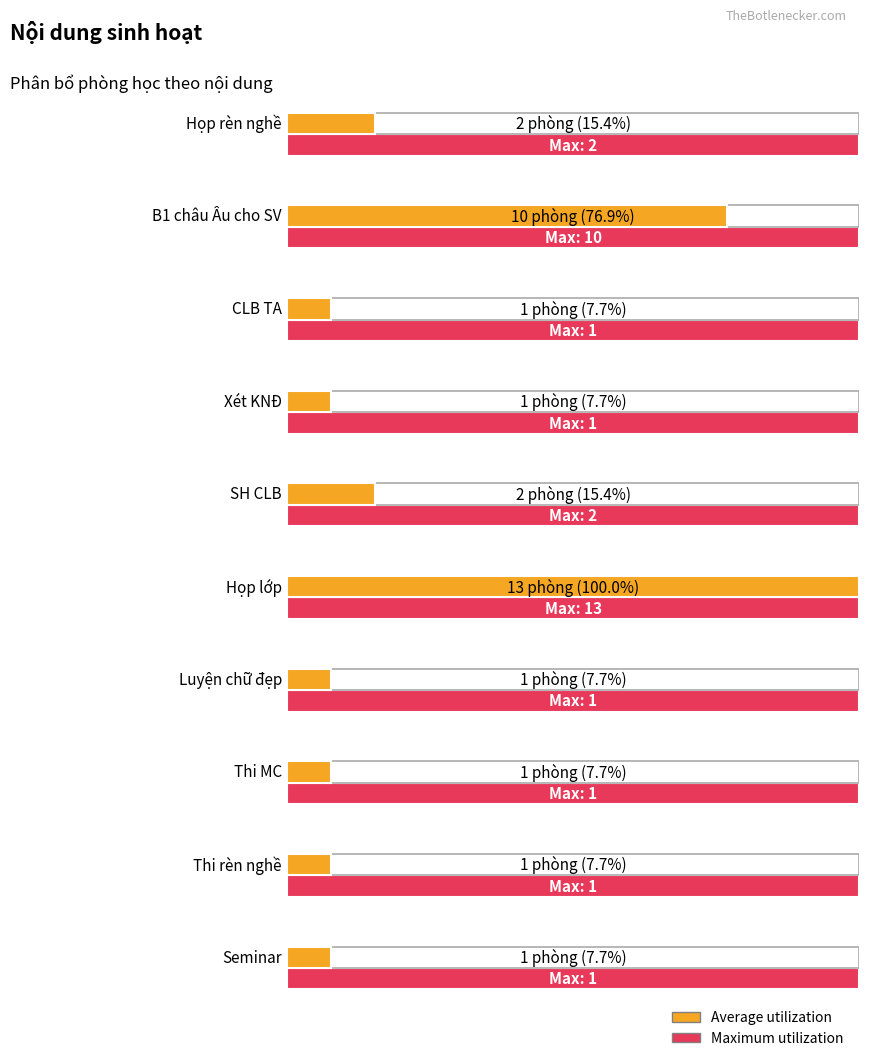

What are all the series names shown in the legend?

Average utilization, Maximum utilization